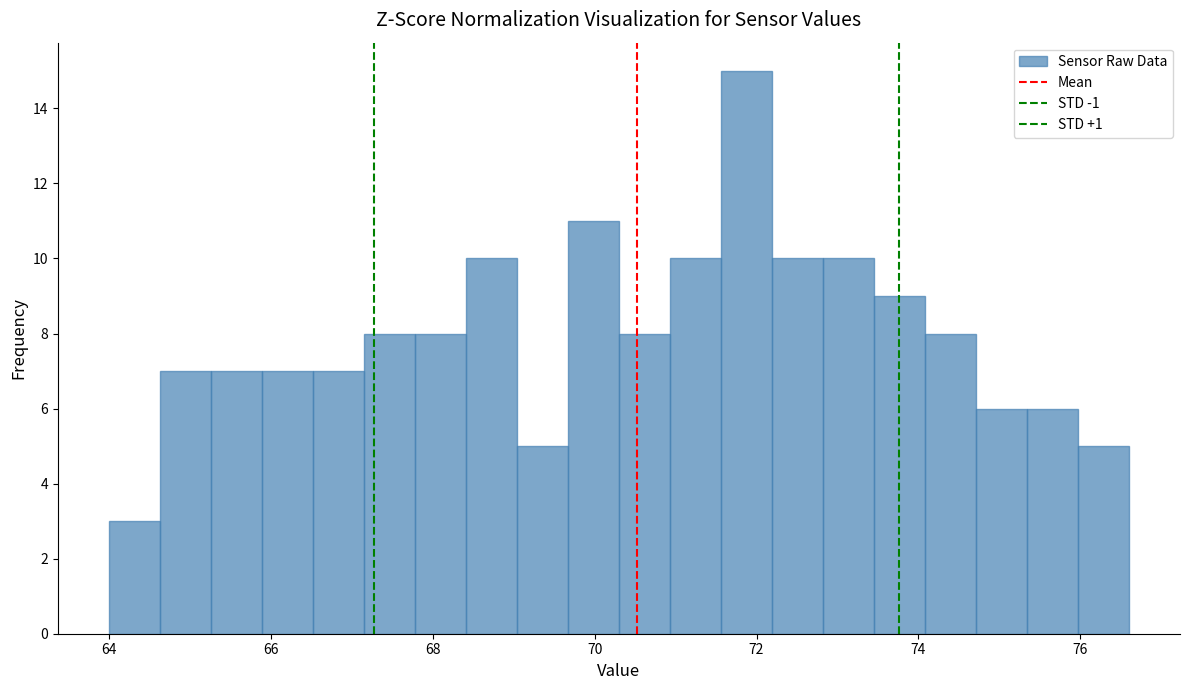

Read against the x-axis, roughly where is the centre of the tallest bar?

71.8